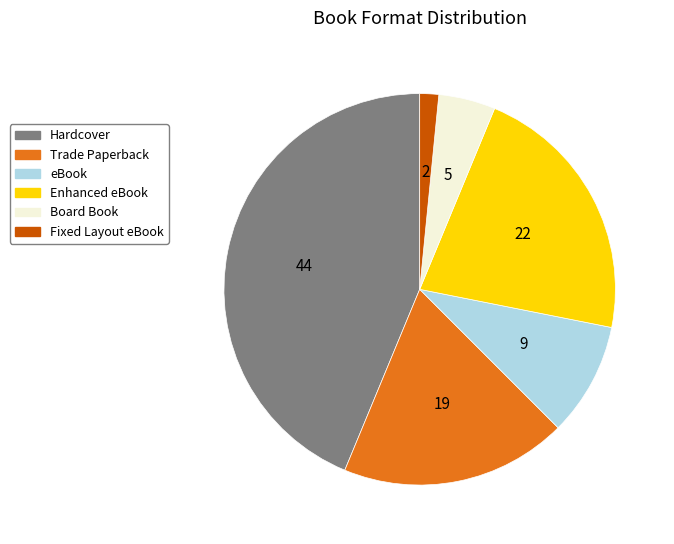

Which slice is the smallest?

Fixed Layout eBook